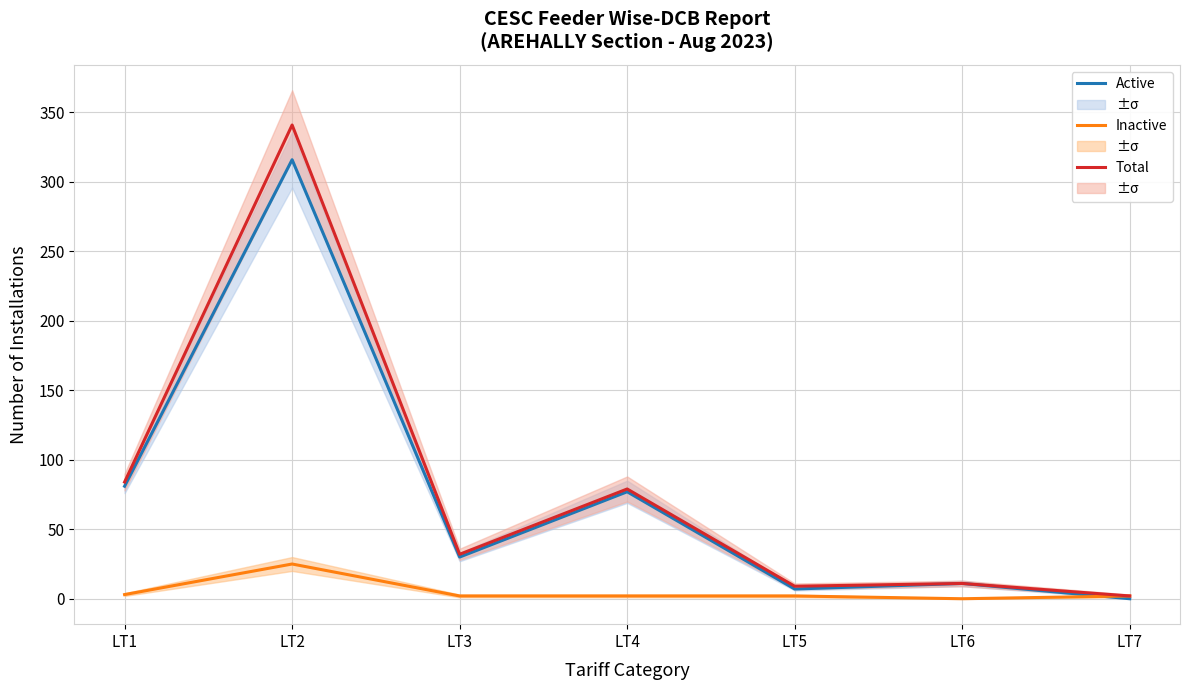

Where is Inactive nearest to the value 12?

LT1